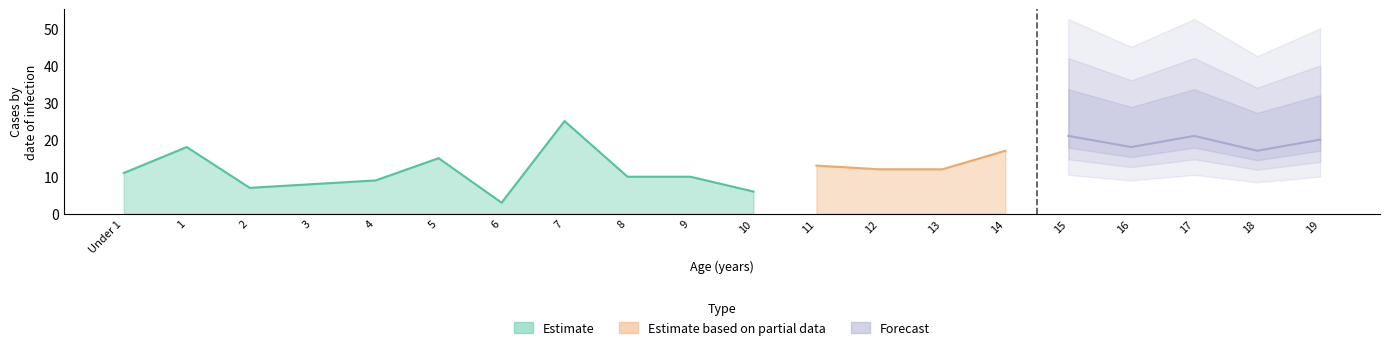

What is the sum of the Total values at 7 and 18?

42